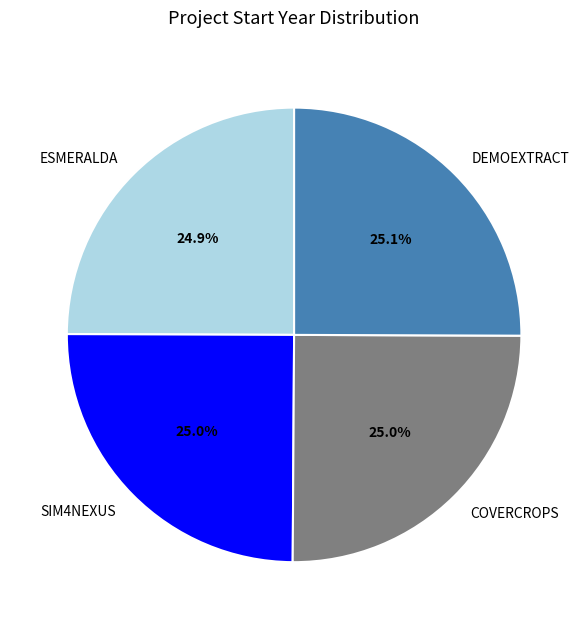

To the nearest percent, what is the average slice percentage?

25%